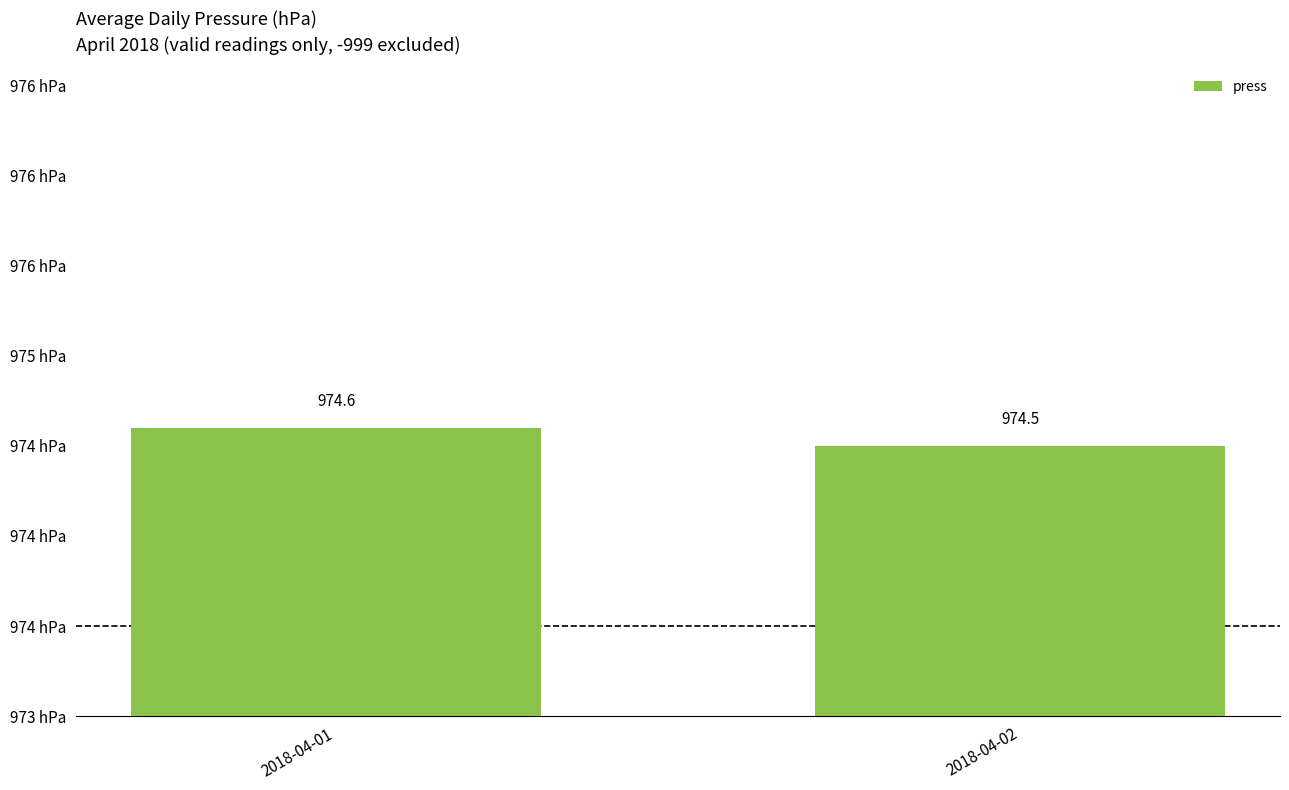

Rank the categories by value from highest to lowest.

2018-04-01, 2018-04-02